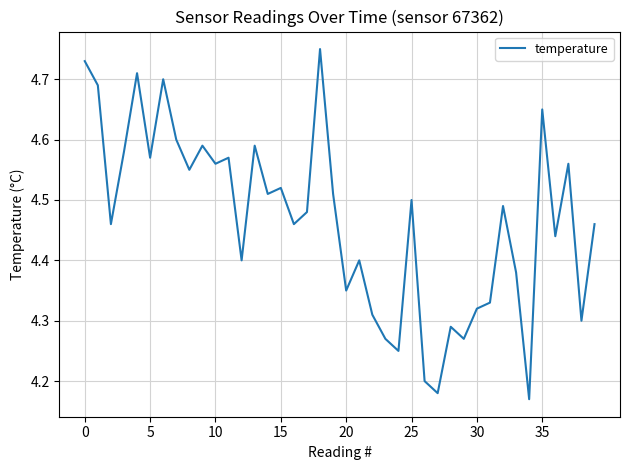

What is the difference between the maximum and minimum values?

0.6